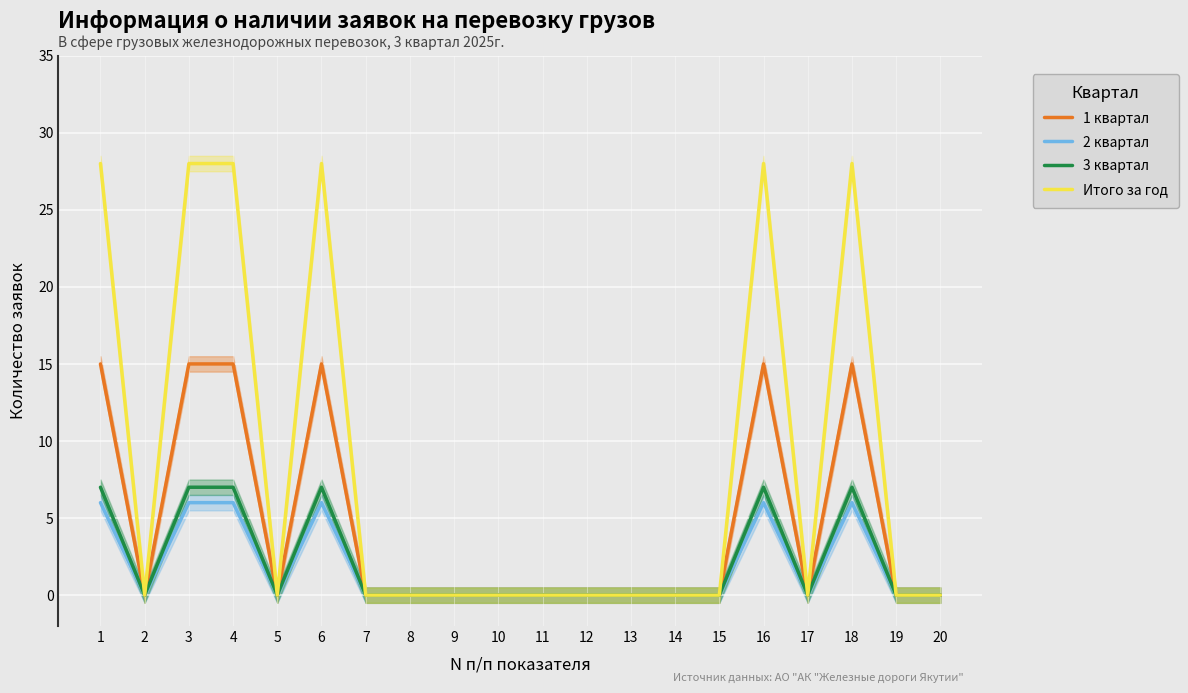

Reading left to right, list all the values displayed in this chart.

1 квартал: 1=15	2=0	3=15	4=15	5=0	6=15	7=0	8=0	9=0	10=0	11=0	12=0	13=0	14=0	15=0	16=15	17=0	18=15	19=0	20=0
2 квартал: 1=6	2=0	3=6	4=6	5=0	6=6	7=0	8=0	9=0	10=0	11=0	12=0	13=0	14=0	15=0	16=6	17=0	18=6	19=0	20=0
3 квартал: 1=7	2=0	3=7	4=7	5=0	6=7	7=0	8=0	9=0	10=0	11=0	12=0	13=0	14=0	15=0	16=7	17=0	18=7	19=0	20=0
Итого за год: 1=28	2=0	3=28	4=28	5=0	6=28	7=0	8=0	9=0	10=0	11=0	12=0	13=0	14=0	15=0	16=28	17=0	18=28	19=0	20=0